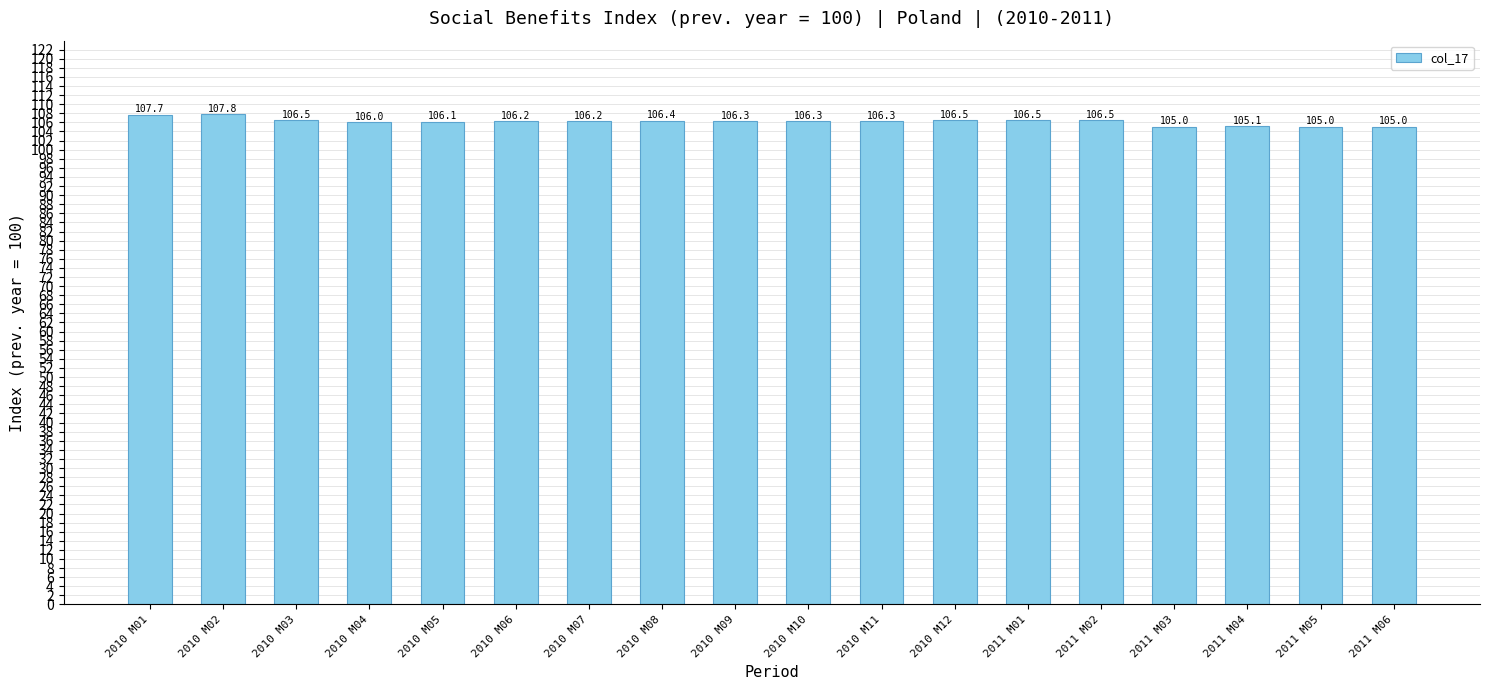

What is the difference between the maximum and minimum values?

2.8